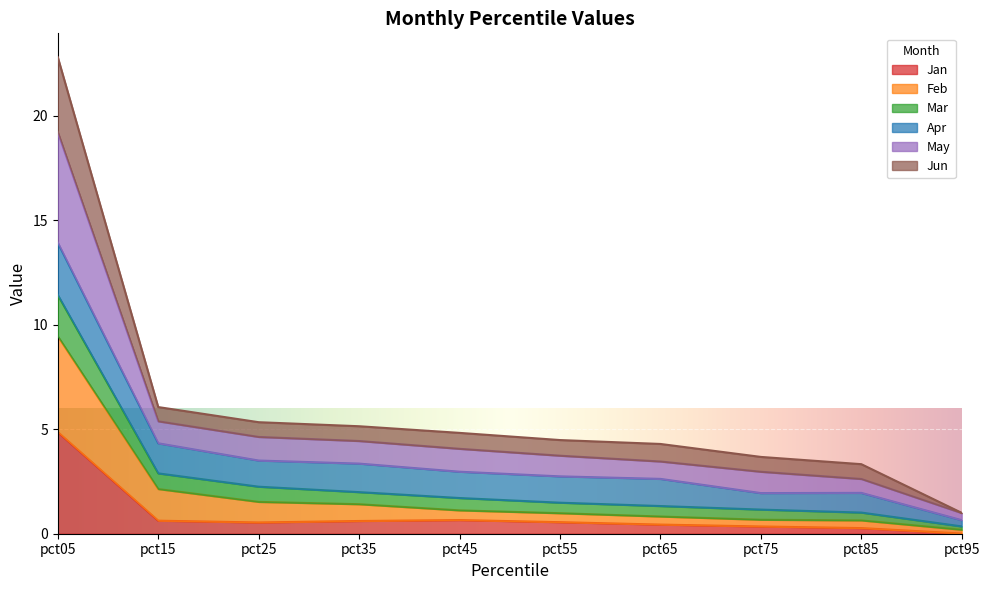

What is the maximum value for Jan?

4.9